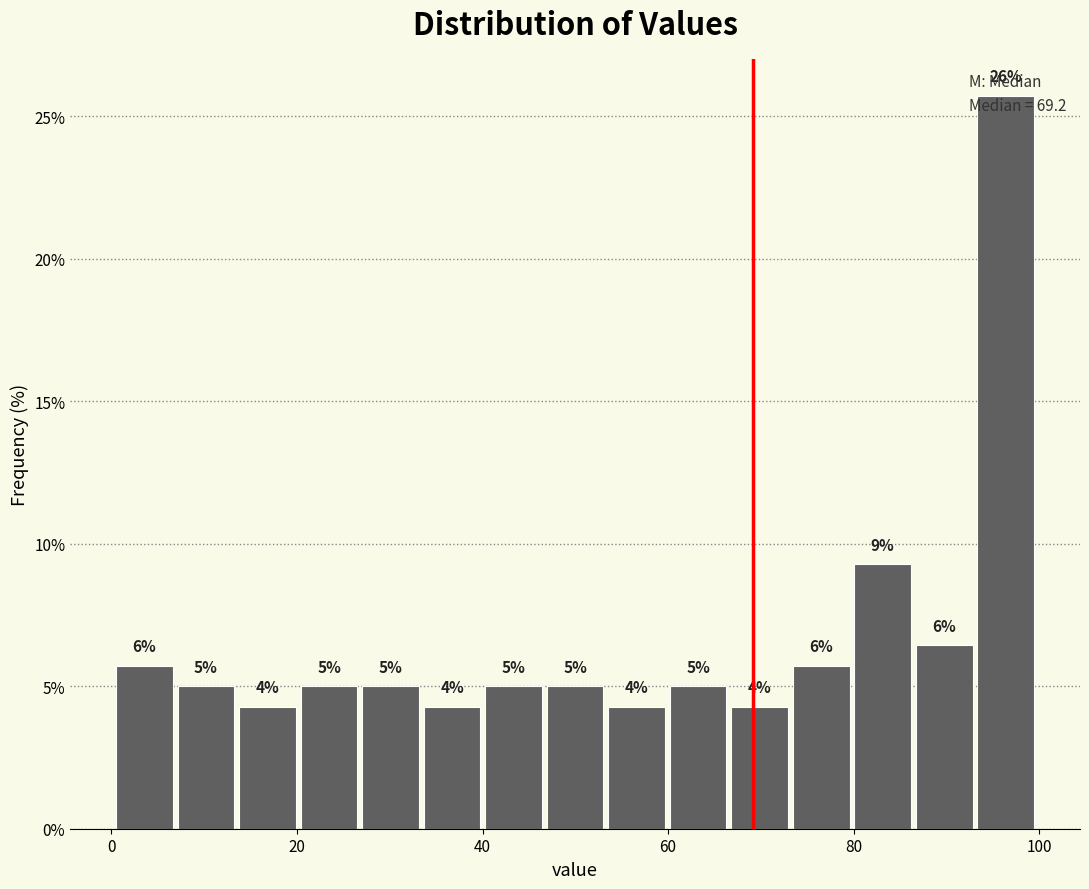

Around what value on the x-axis is the tallest bar? Give the approximate position of its centre, as read against the axis.

96